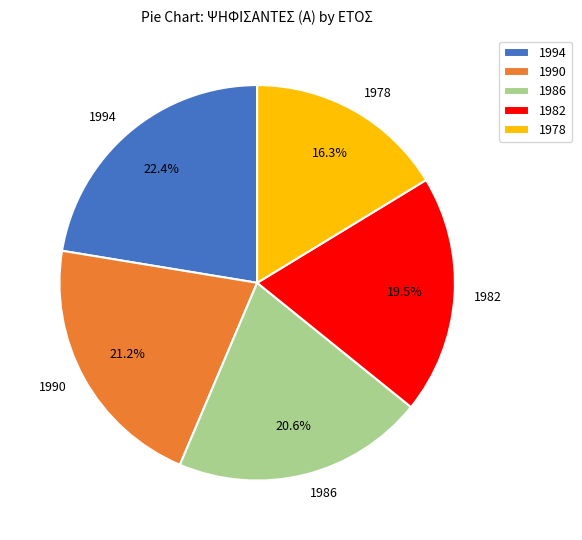

Does 1994 represent more than half of the total?

No